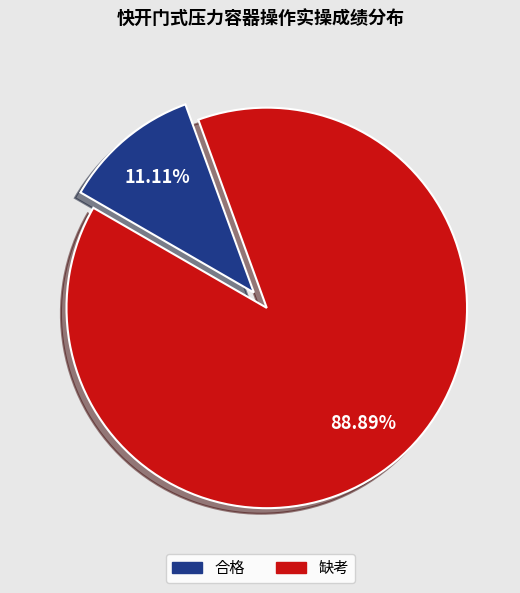

Which slice is the largest?

缺考